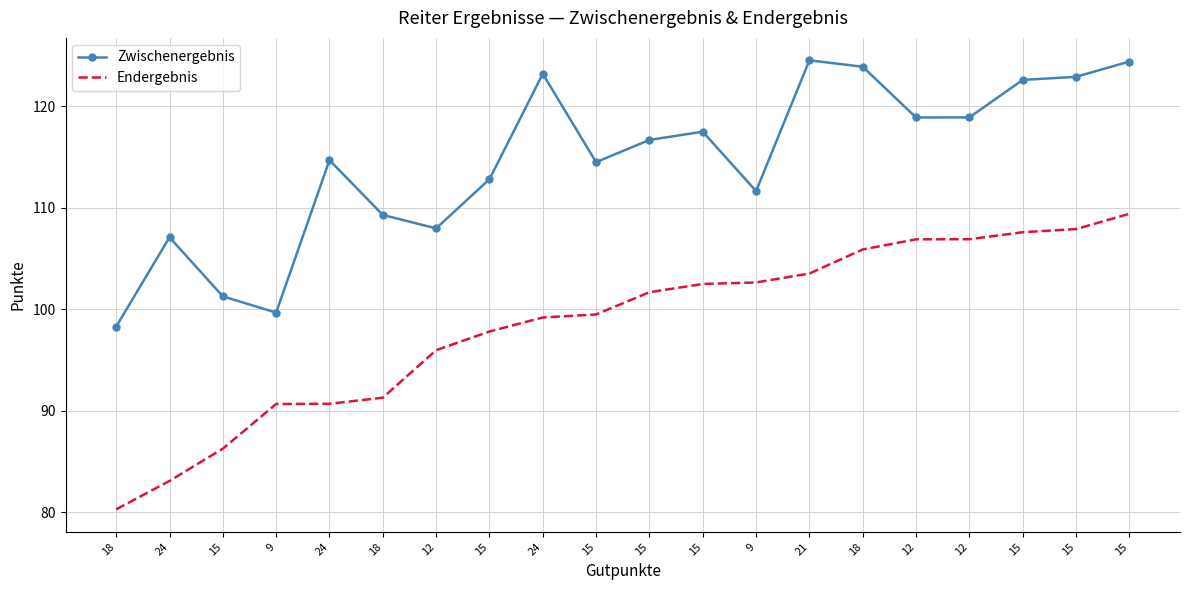

List the labels in order of Endergebnis value, largest first.

15, 15, 15, 12, 12, 18, 21, 9, 15, 15, 15, 24, 15, 12, 18, 24, 9, 15, 24, 18